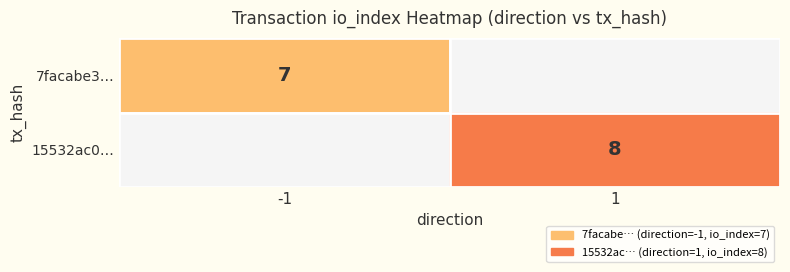

True or false: 15532ac0… has a value of 8 at 1.

True